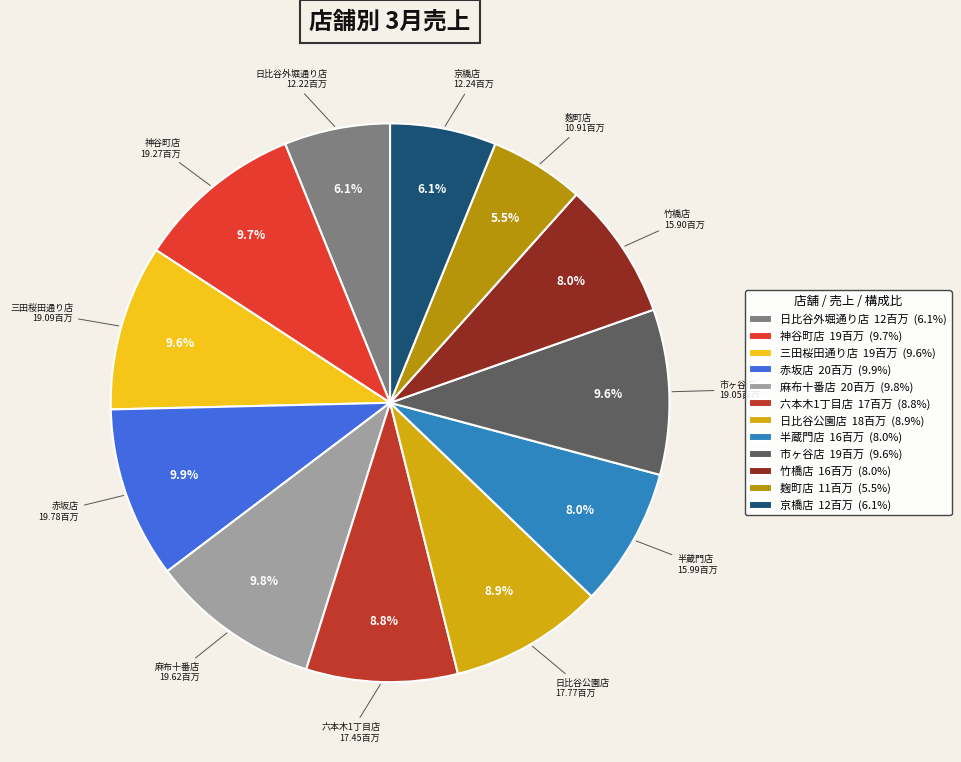

To the nearest percent, what is the average slice percentage?

8%